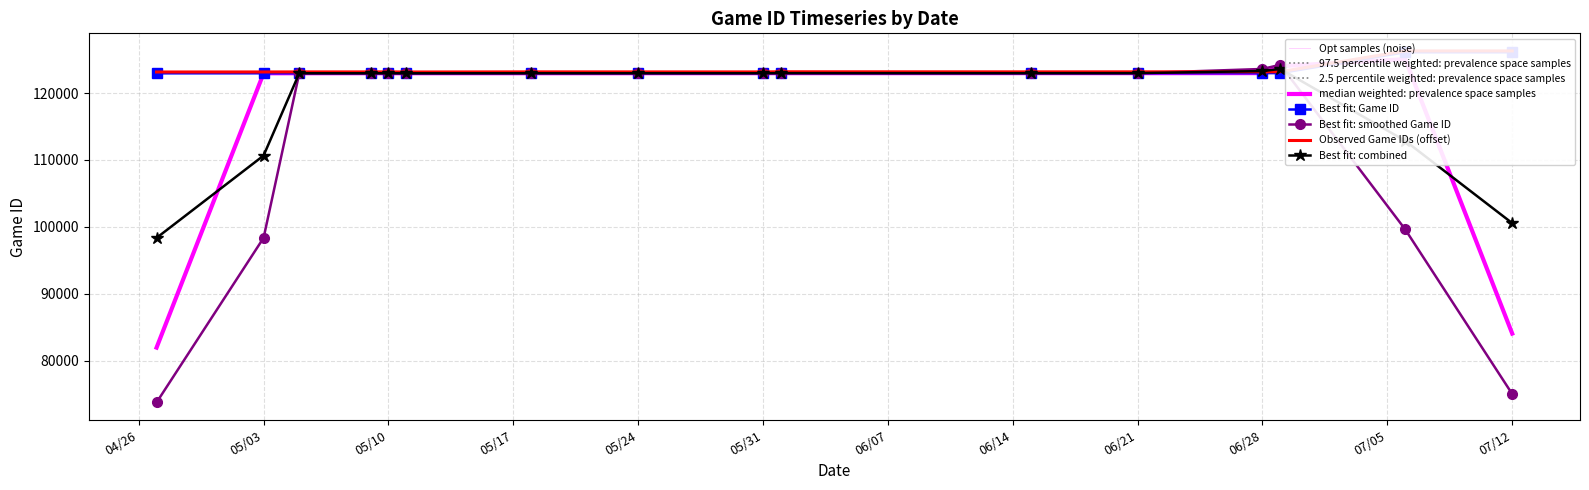

What is the lowest value of the Best fit: combined series?

98358.8